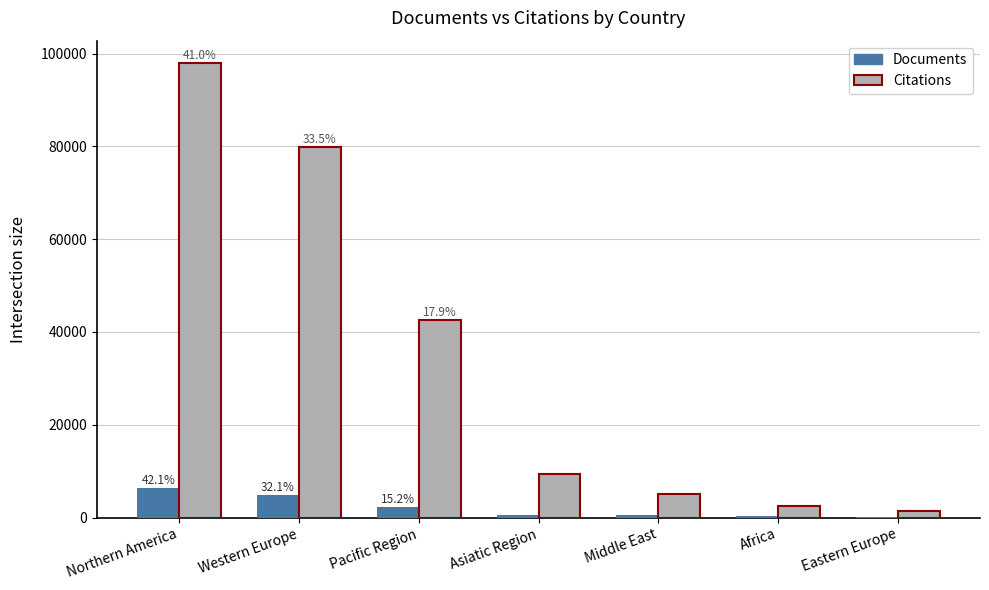

What is the sum of the Citations values at Northern America and Western Europe?

177773